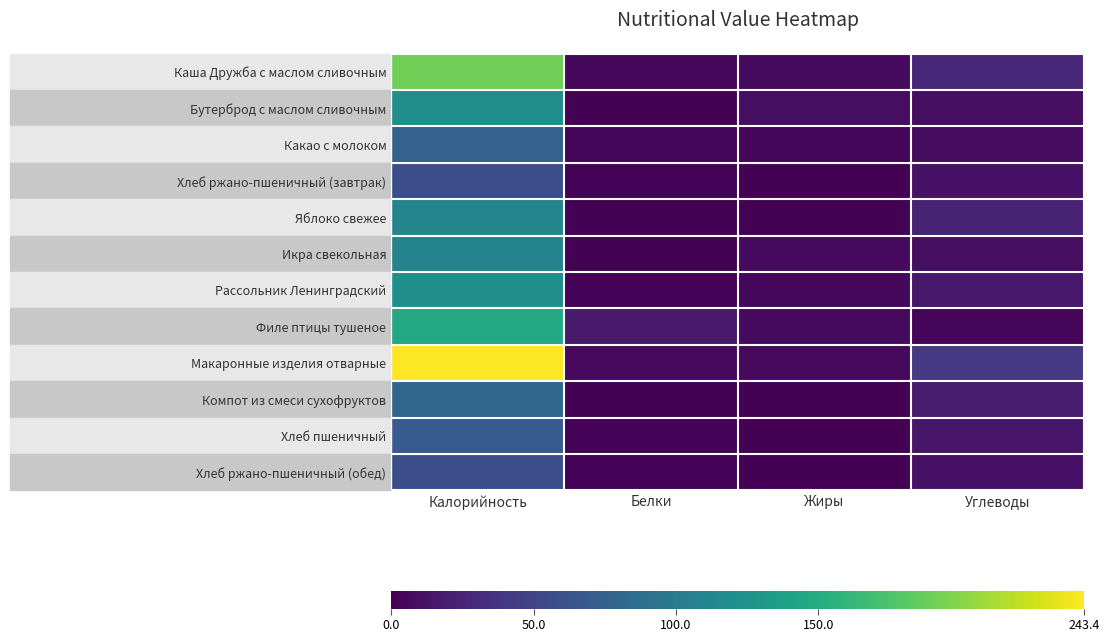

Is the value of Бутерброд с маслом сливочным at Углеводы greater than the value of Макаронные изделия отварные at Калорийность?

No